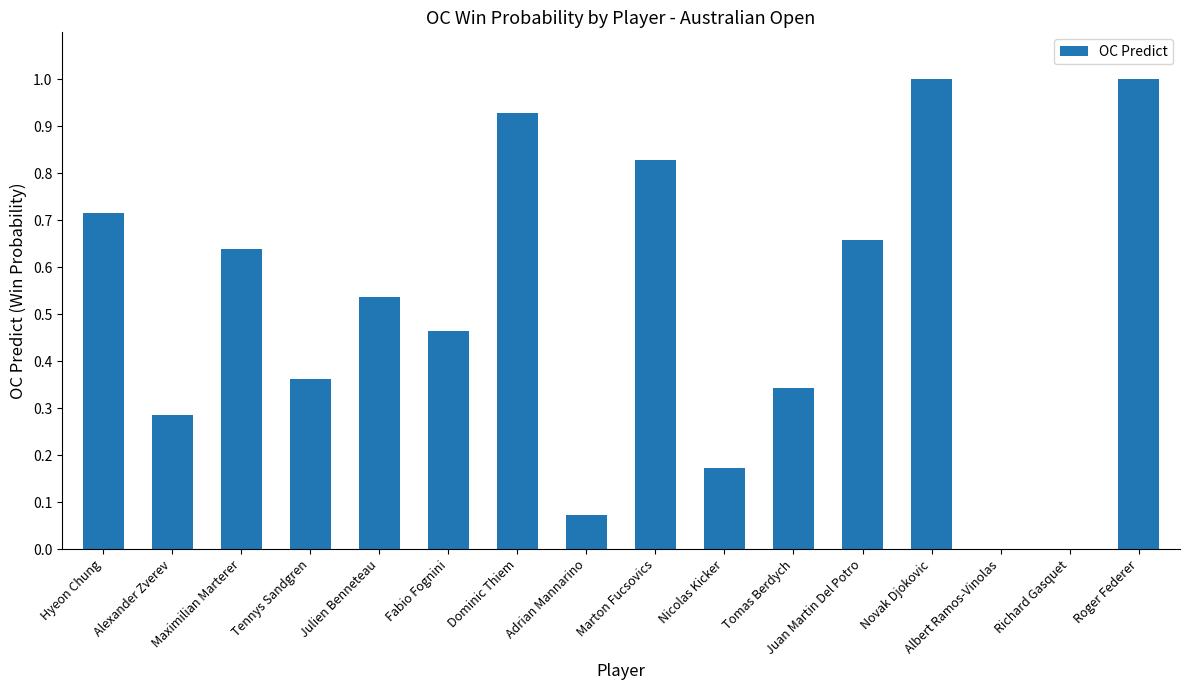

What is the sum of all values?

8.0